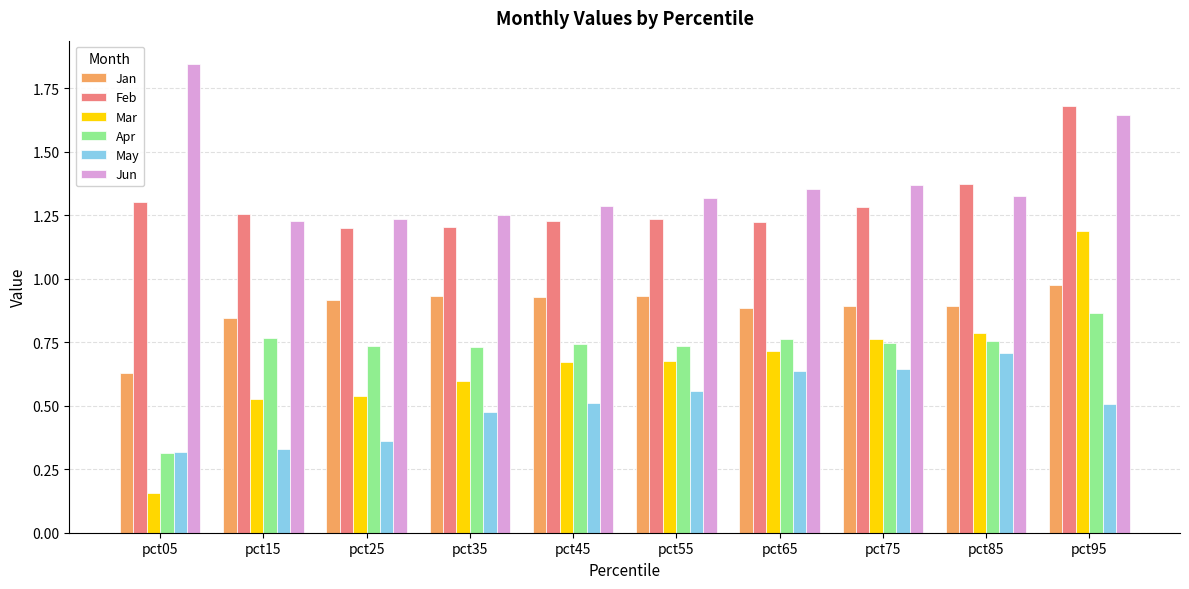

How many bars are there in total?

60